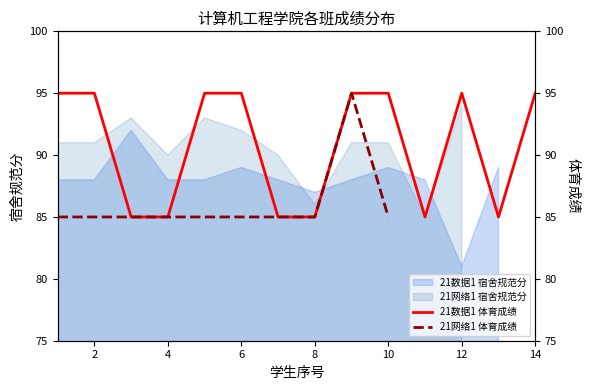

True or false: 21网络1 体育成绩 has a value of 151.4 at 0.

False